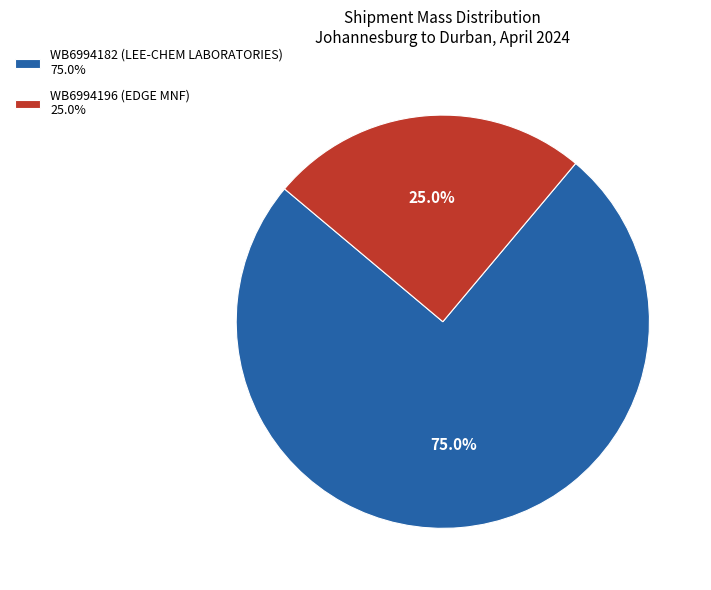

Is there any slice that represents more than half of the pie?

Yes